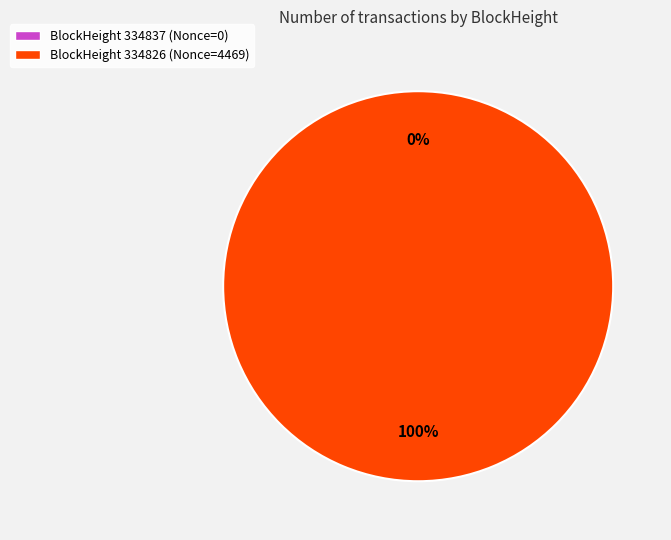

To the nearest percent, what is the average slice percentage?

50%